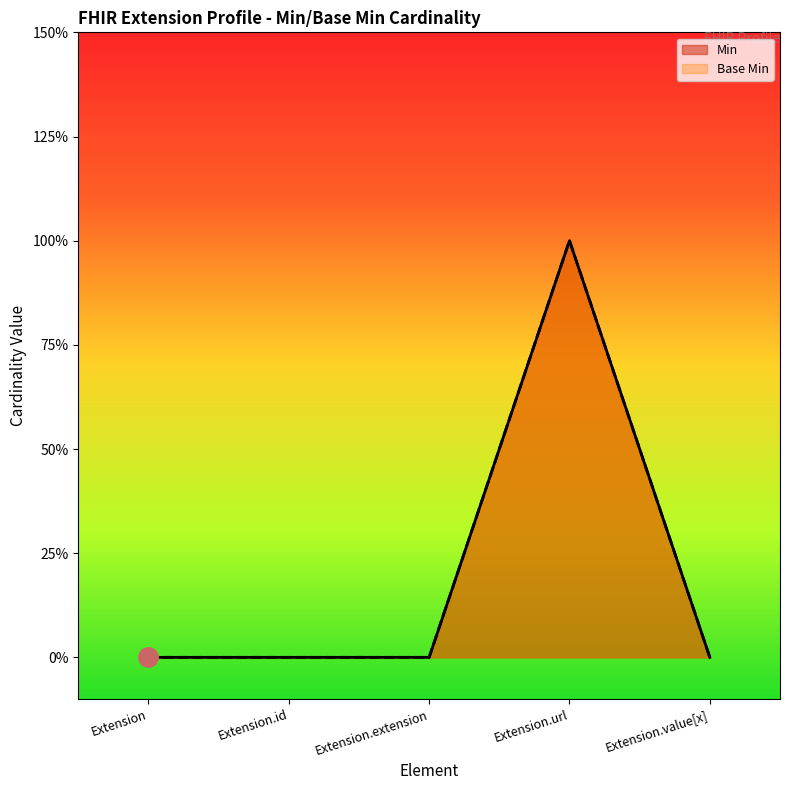

True or false: Base Min has more than 2 interior local peaks.

False